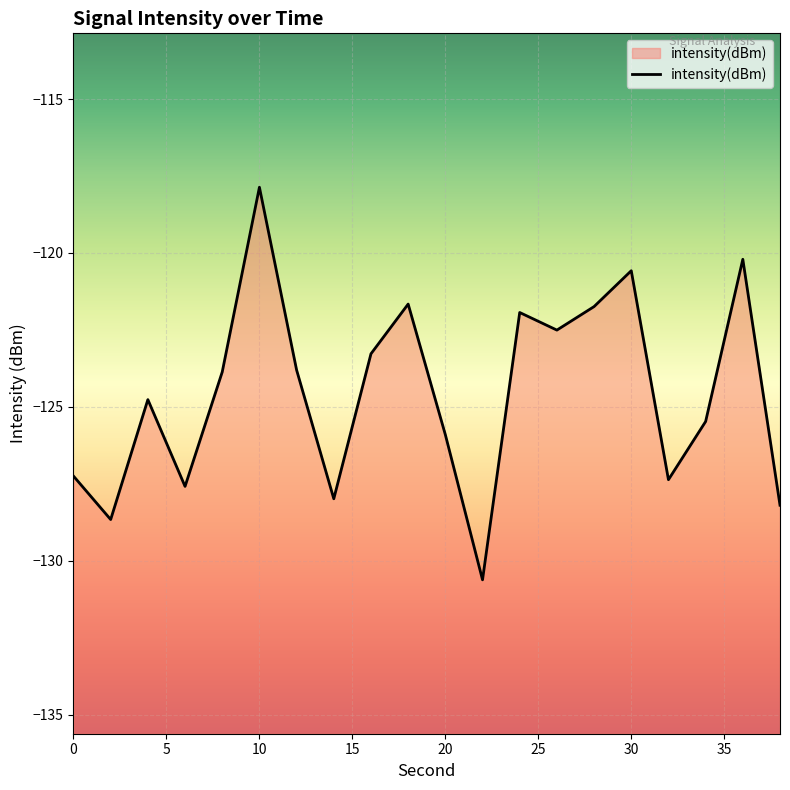

How many data points are above -123?

7